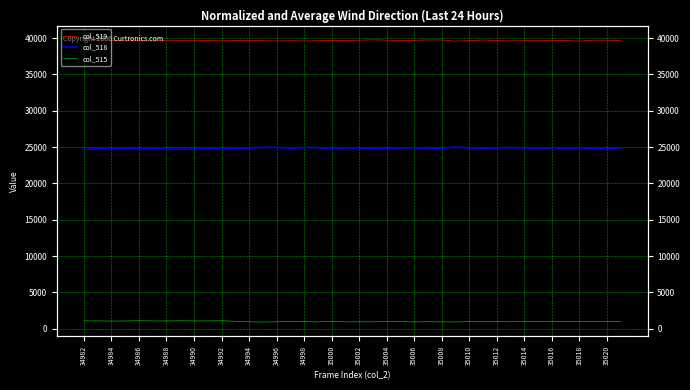

Does the chart have visible grid lines?

Yes